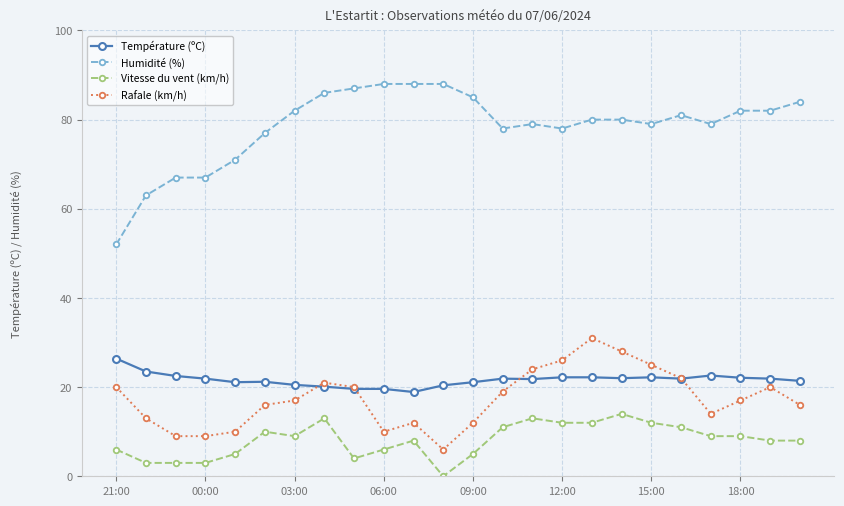

List the series in order of their peak value, highest first.

Humidité (%), Rafale (km/h), Température (ºC), Vitesse du vent (km/h)